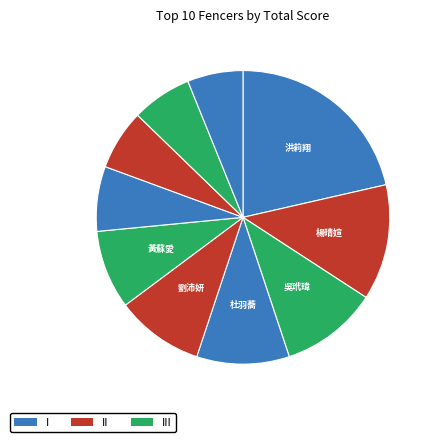

How many slices are in this pie chart?

10